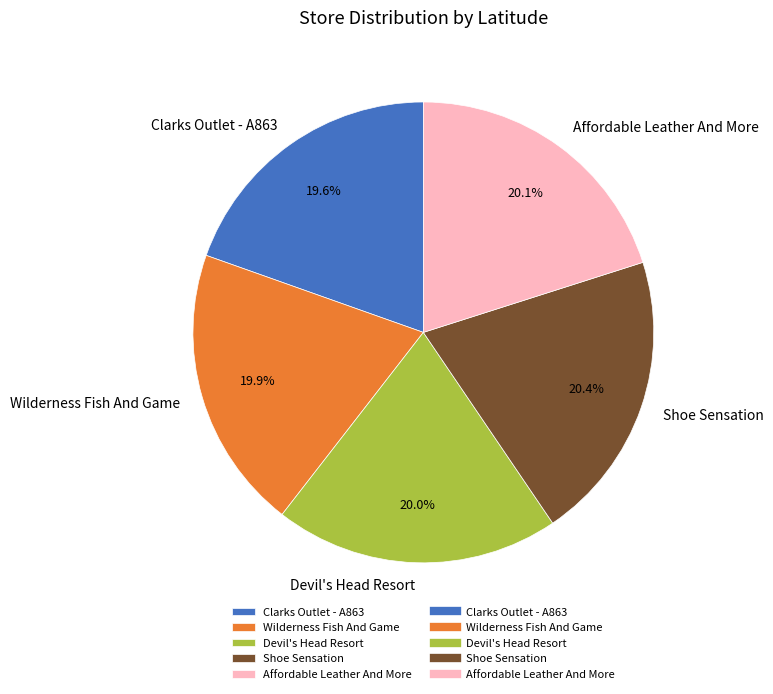

Does Affordable Leather And More account for over 50% of the chart?

No